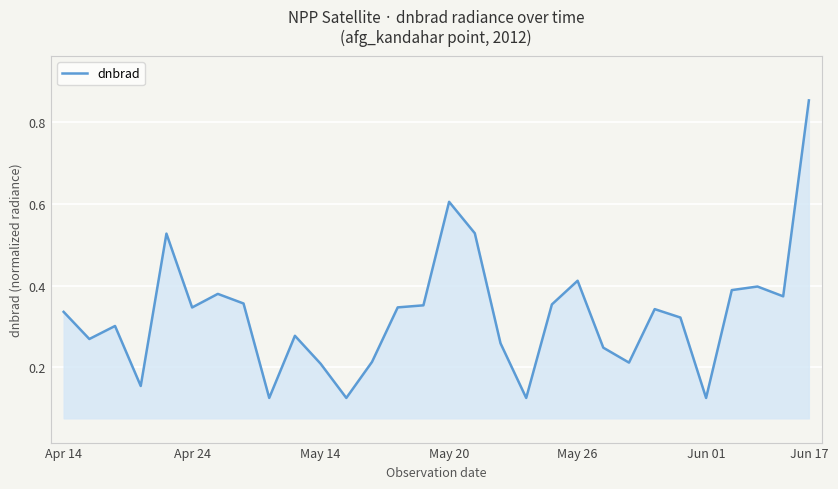

What is the difference between the maximum and minimum values?

0.7